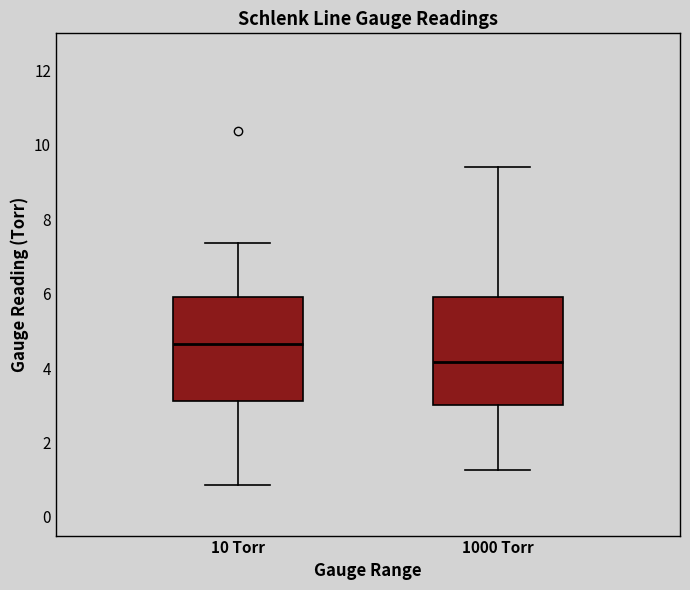

Which box has the lowest median line?

1000 Torr